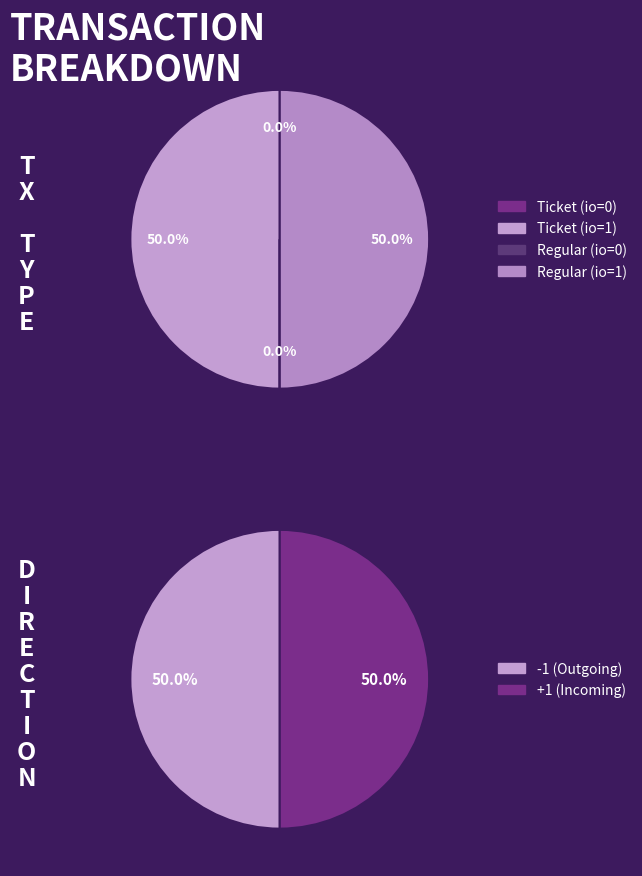

To the nearest percent, what is the average slice percentage?

50%